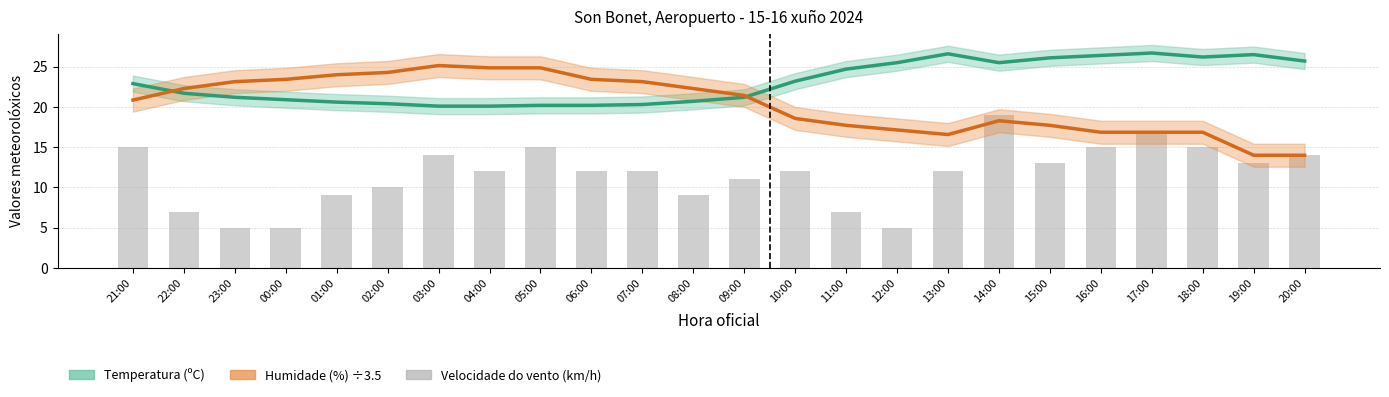

What is the lowest value of the Velocidade do vento (km/h) series?

5.0